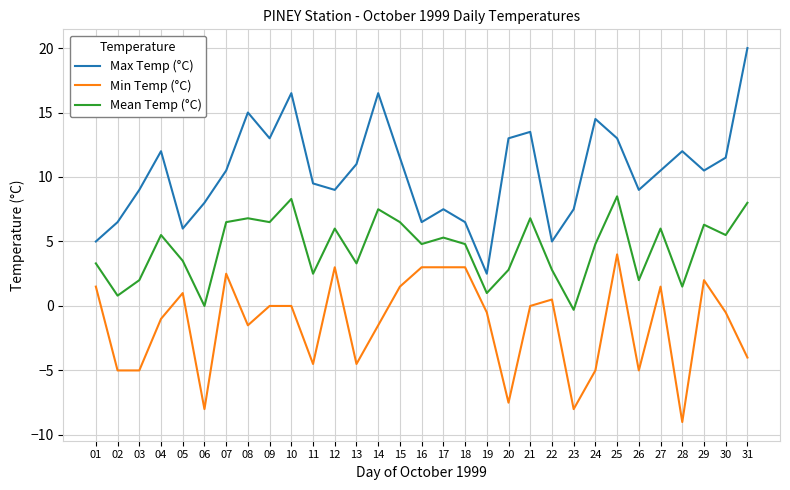

How many values in the Mean Temp (°C) series exceed 4?

18